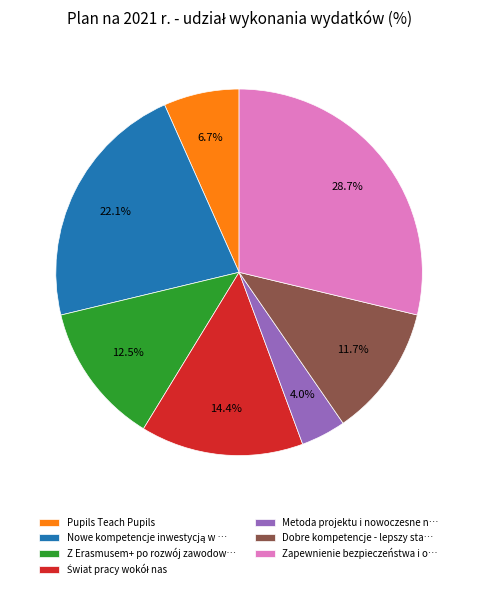

Does Z Erasmusem+ po rozwój zawodow… account for over 50% of the chart?

No